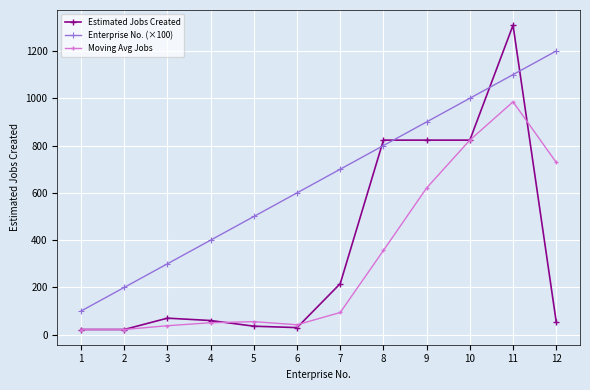

The value of Moving Avg Jobs at 11 is 985.0. True or false?

True